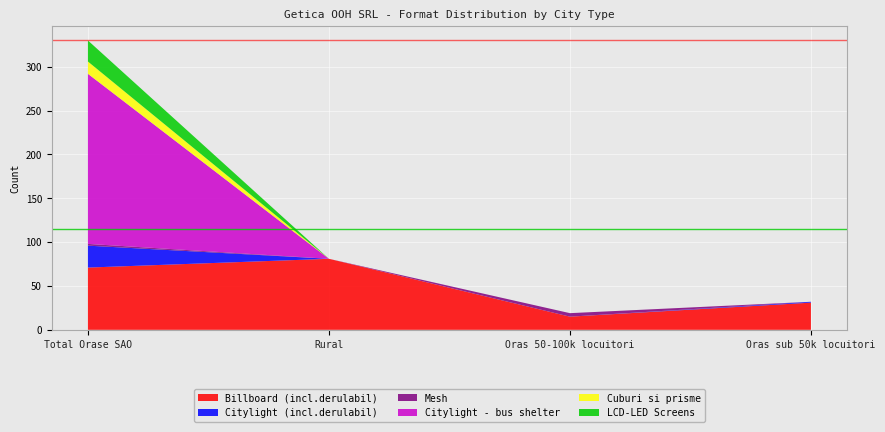

Reading left to right, transcribe all the data shown in this chart.

Billboard (incl.derulabil): Total Orase SAO=71	Rural=81	Oras 50-100k locuitori=15	Oras sub 50k locuitori=31
Citylight (incl.derulabil): Total Orase SAO=25	Rural=0	Oras 50-100k locuitori=0	Oras sub 50k locuitori=1
Mesh: Total Orase SAO=2	Rural=0	Oras 50-100k locuitori=4	Oras sub 50k locuitori=0
Citylight - bus shelter: Total Orase SAO=194	Rural=0	Oras 50-100k locuitori=0	Oras sub 50k locuitori=0
Cuburi si prisme: Total Orase SAO=14	Rural=0	Oras 50-100k locuitori=0	Oras sub 50k locuitori=0
LCD-LED Screens: Total Orase SAO=24	Rural=0	Oras 50-100k locuitori=0	Oras sub 50k locuitori=0